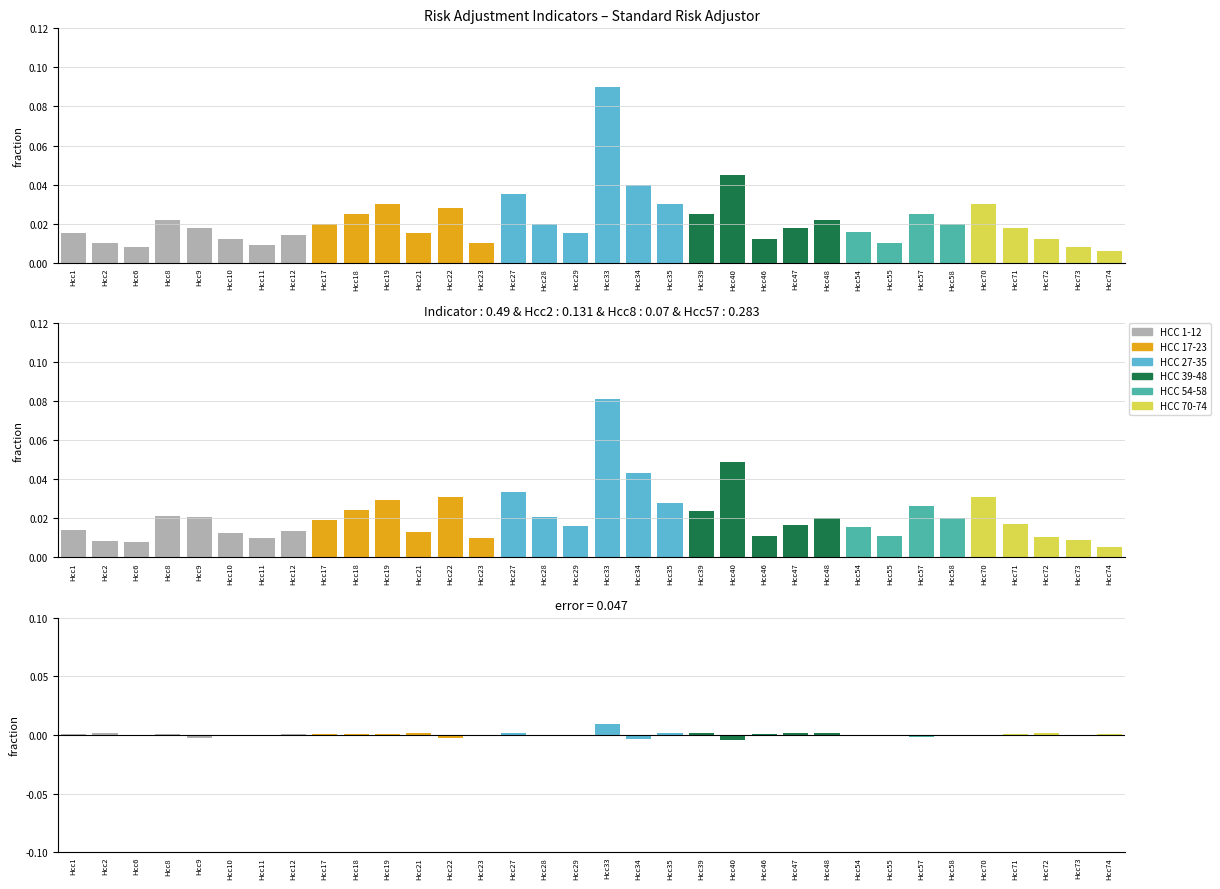

Reading left to right, what are all the values shown in this chart?

Standard Risk Adjustor: 0.0	0.0	0.0	0.0	0.0	0.0	0.0	0.0	0.0	0.0	0.0	0.0	0.0	0.0	0.0	0.0	0.0	0.1	0.0	0.0	0.0	0.0	0.0	0.0	0.0	0.0	0.0	0.0	0.0	0.0	0.0	0.0	0.0	0.0
Difference: 0.0	0.0	0.0	0.0	-0.0	-0.0	-0.0	0.0	0.0	0.0	0.0	0.0	-0.0	0.0	0.0	-0.0	-0.0	0.0	-0.0	0.0	0.0	-0.0	0.0	0.0	0.0	0.0	-0.0	-0.0	-0.0	-0.0	0.0	0.0	-0.0	0.0